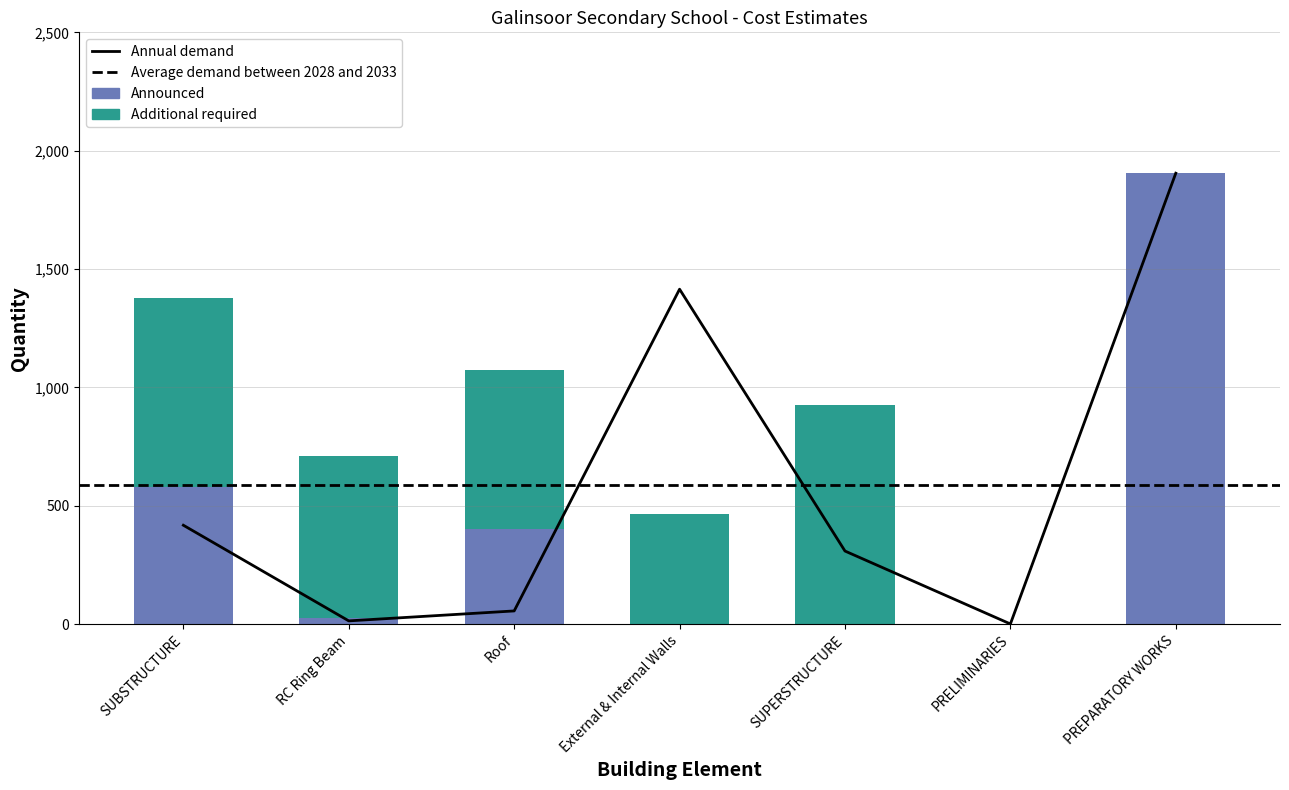

True or false: Announced has a value of 26 at RC Ring Beam.

True